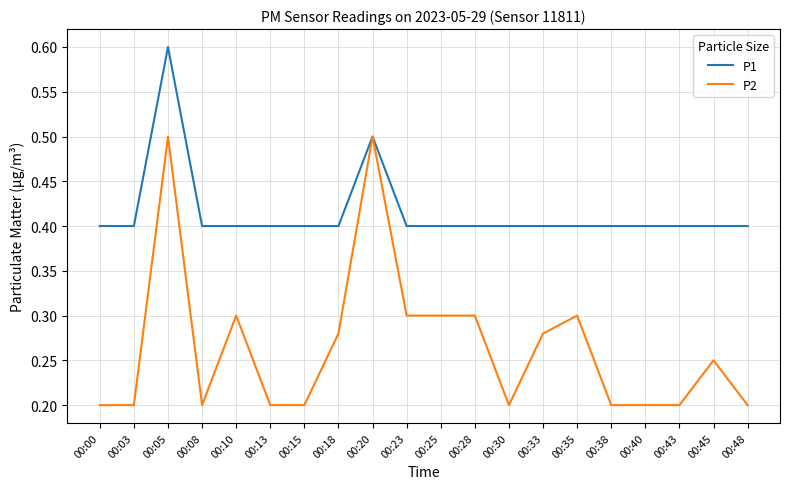

Rank the series at 00:18 from highest to lowest value.

P1, P2